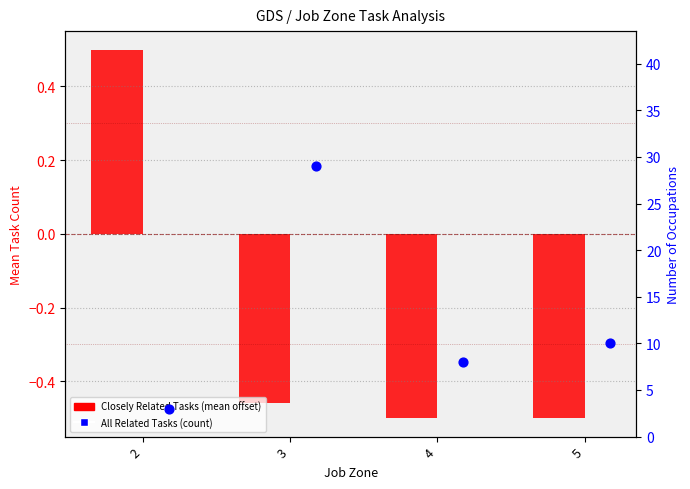

Which series has the widest spread of Y values?

All Related Tasks